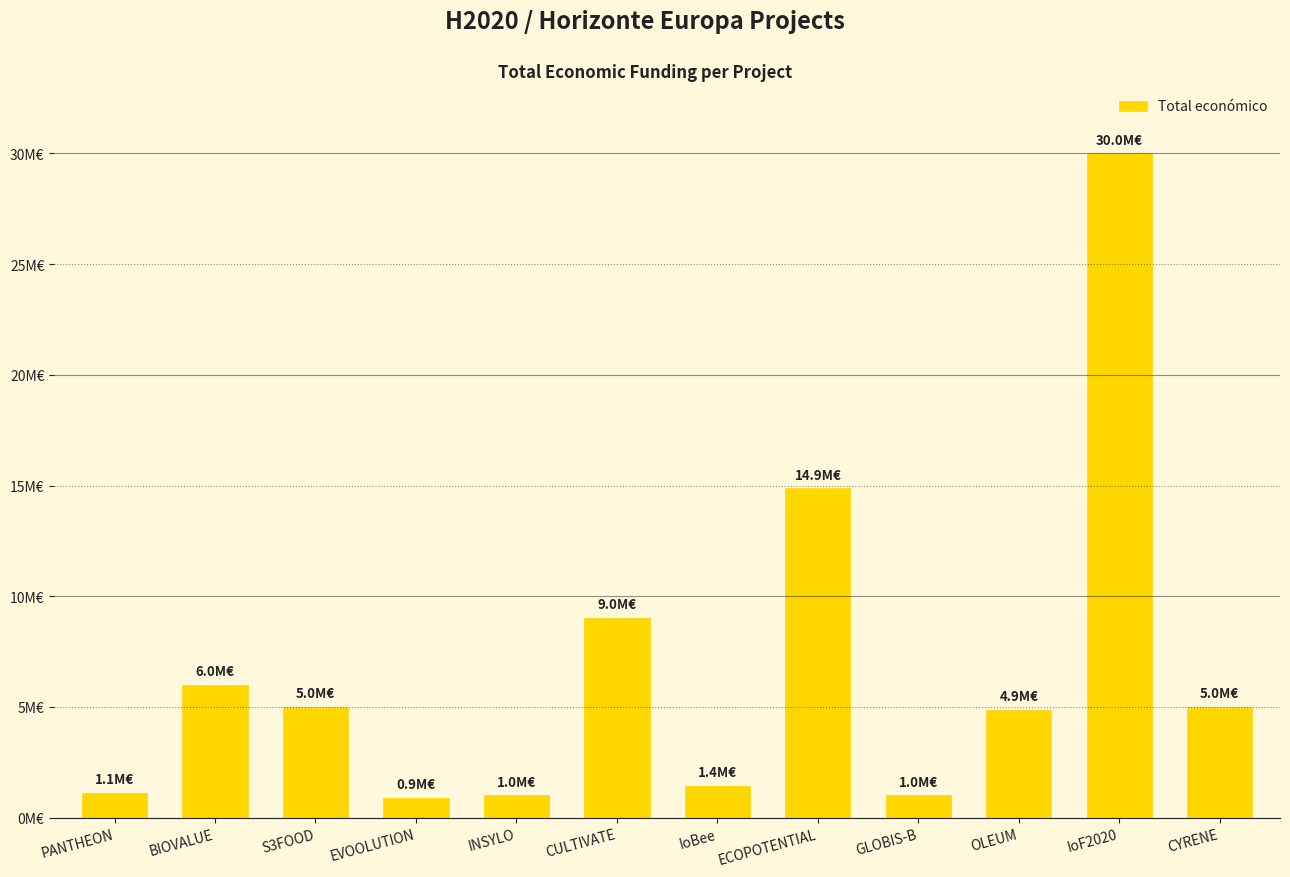

Where does the data first go above 4992750?

BIOVALUE